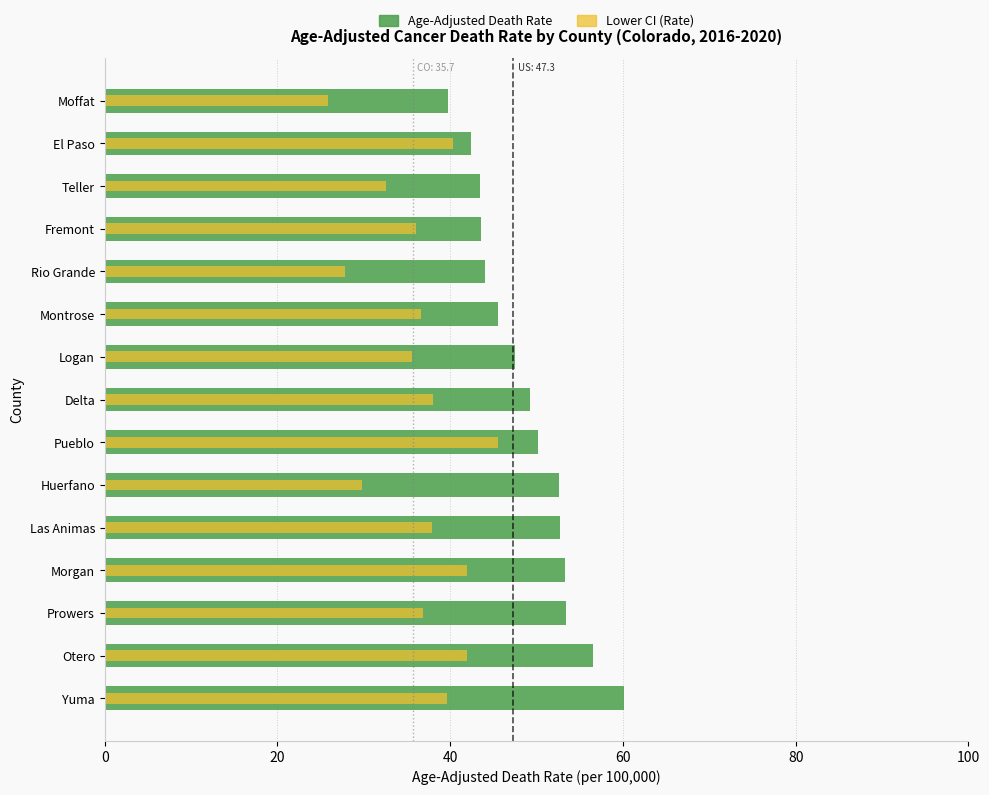

Which series has the largest total across all categories?

Age-Adjusted Death Rate